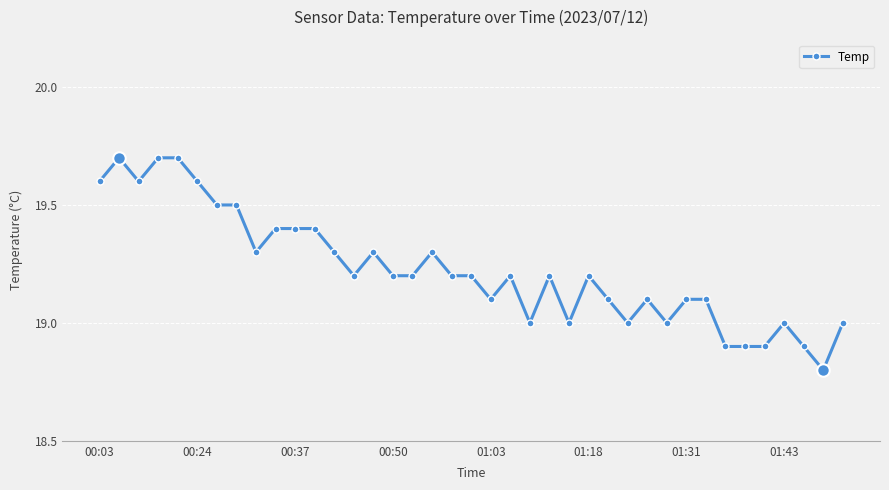

True or false: there are more than 0 points higher than both neighbors.

True